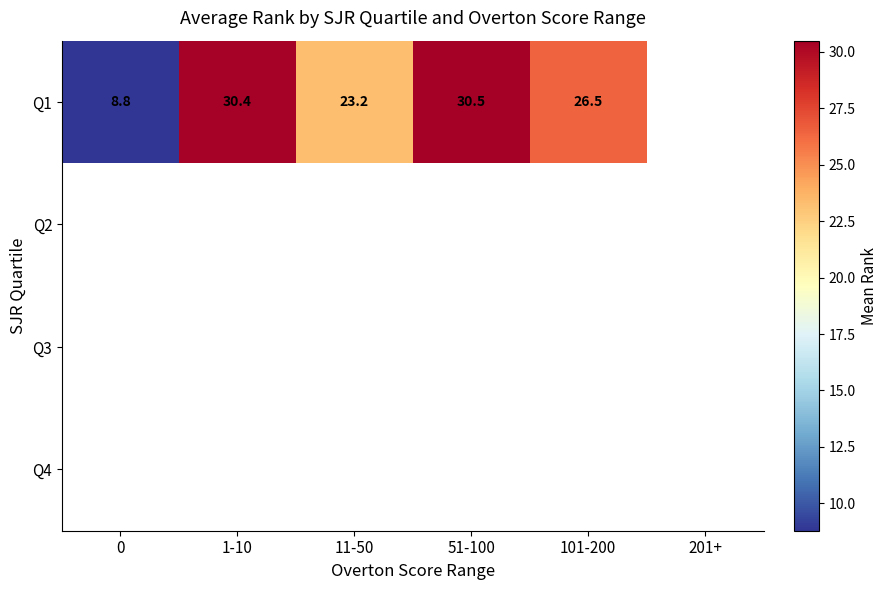

Rank the series at 11-50 from highest to lowest value.

Q1, Q2, Q3, Q4